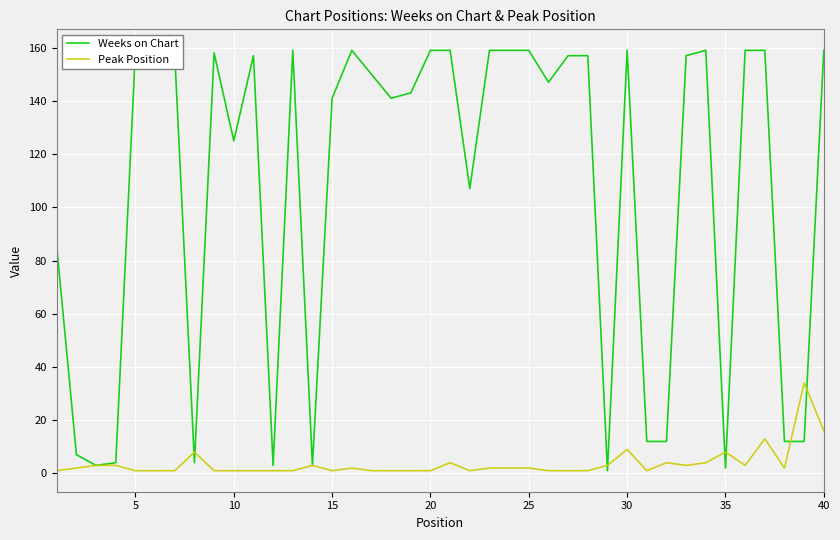

At how many categories does at least one series exceed 153?

20